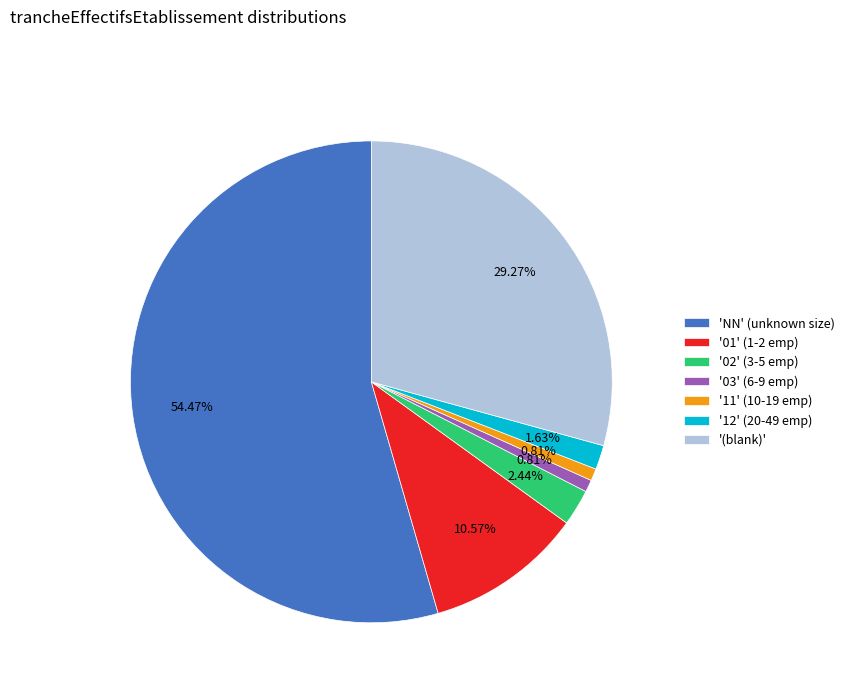

What is the largest slice in the pie chart?

'NN' (unknown size)